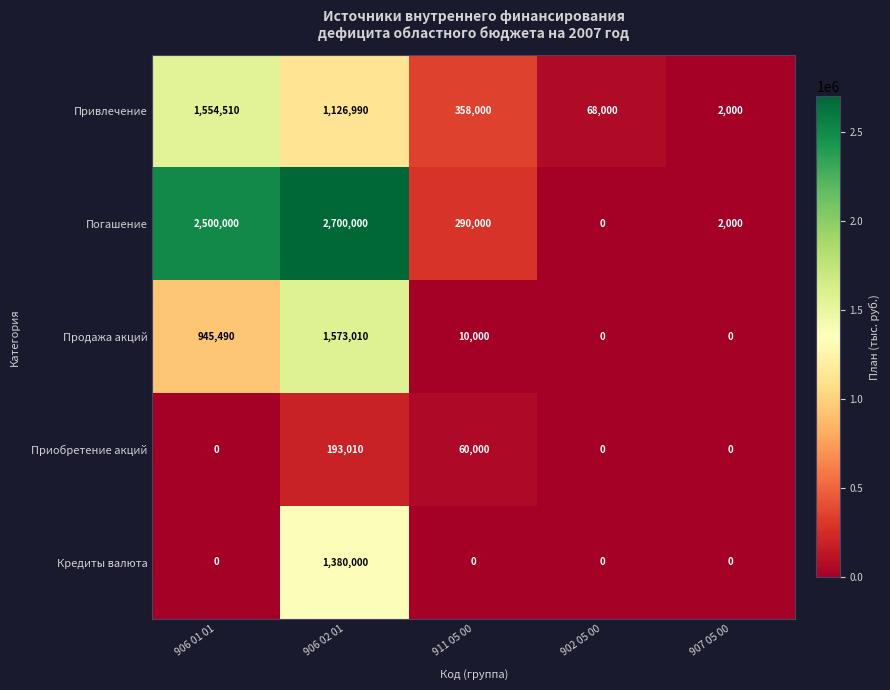

At which label is Привлечение closest to 778255?

906 02 01